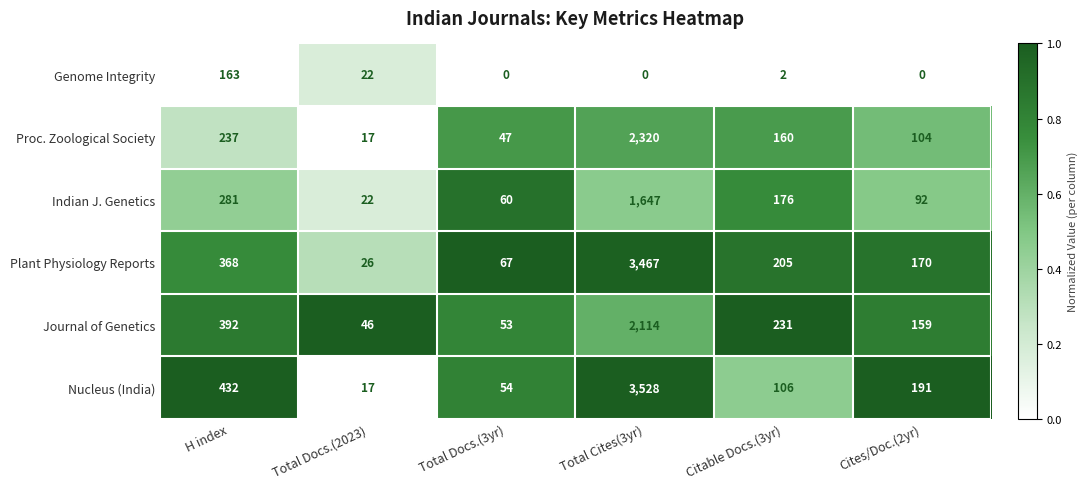

Is it true that Plant Physiology Reports equals 5873 at Total Cites(3yr)?

False